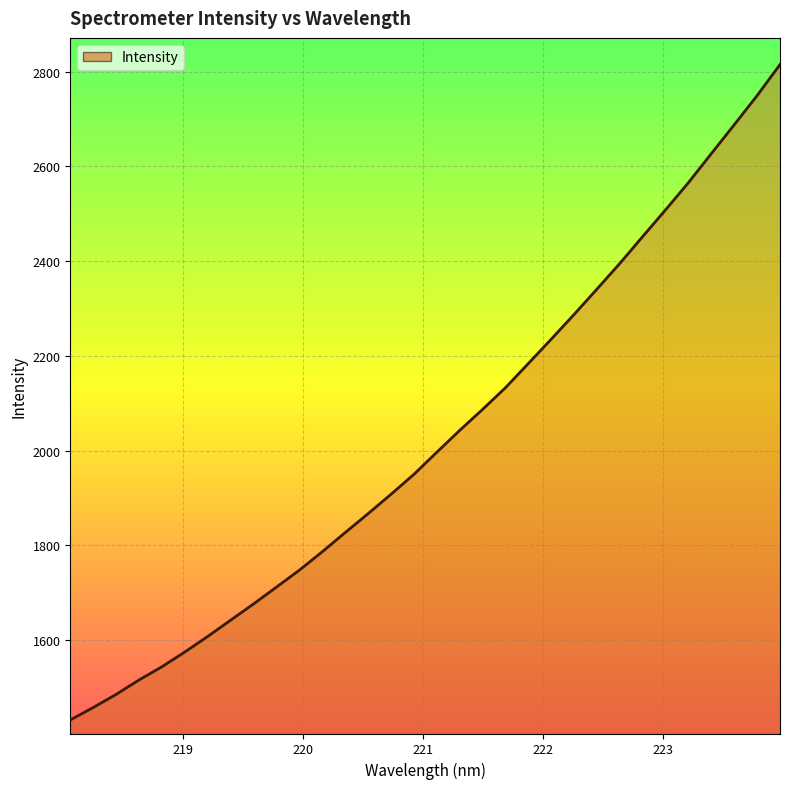

What is the minimum value shown in the chart?

1431.3